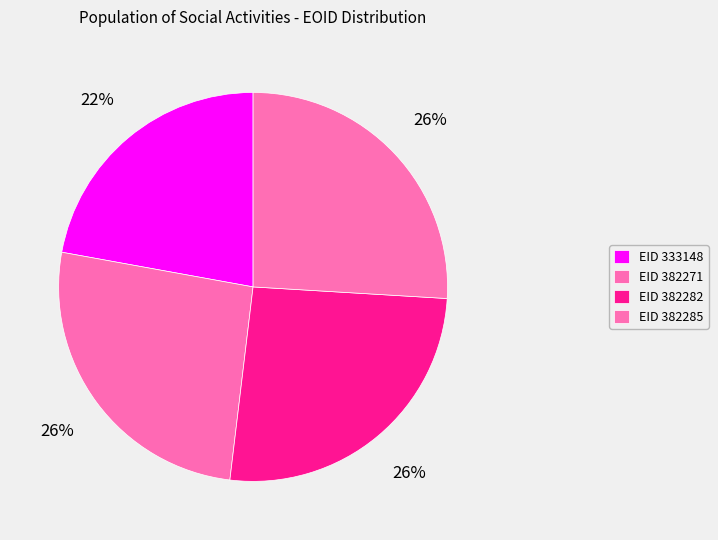

How many slices are in this pie chart?

4